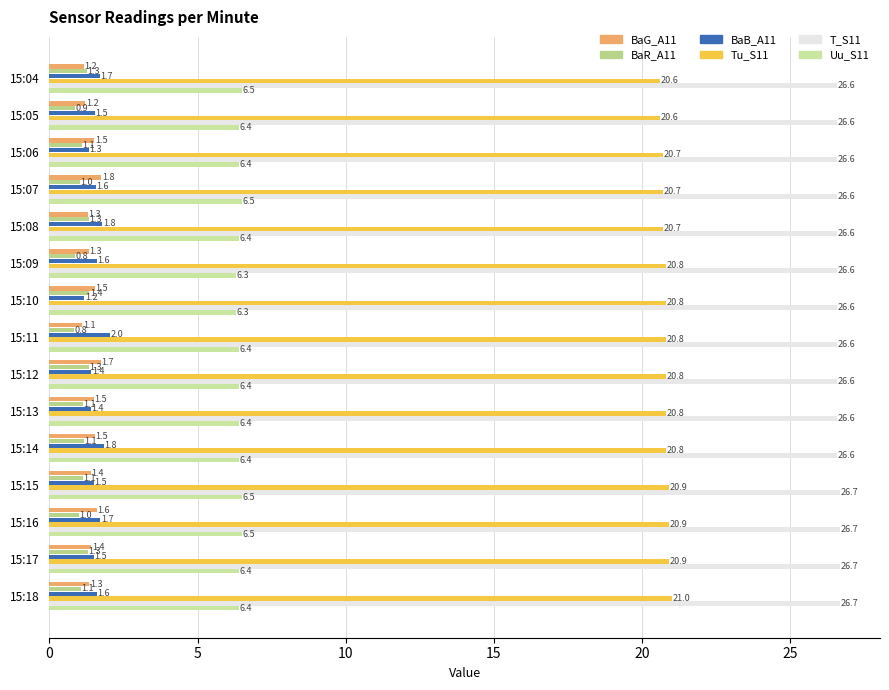

How many data points does each series have?

15